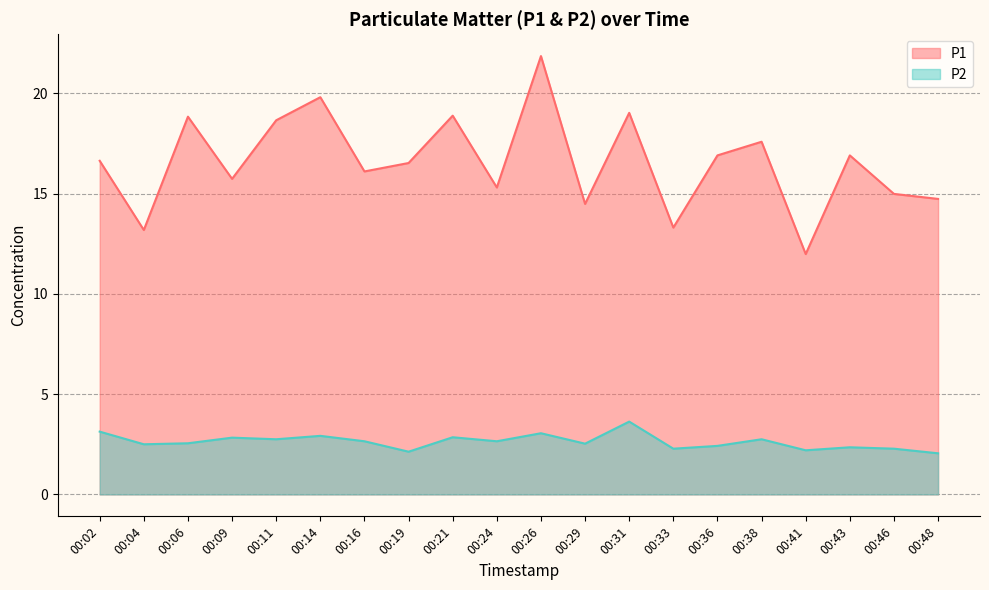

Reading right to left, what are all the values shown in this chart?

P1: 14.7	15.0	16.9	12.0	17.6	16.9	13.3	19.0	14.5	21.9	15.3	18.9	16.5	16.1	19.8	18.6	15.7	18.8	13.2	16.6
P2: 2.0	2.3	2.4	2.2	2.8	2.4	2.3	3.6	2.5	3.0	2.6	2.9	2.1	2.6	2.9	2.8	2.8	2.5	2.5	3.1